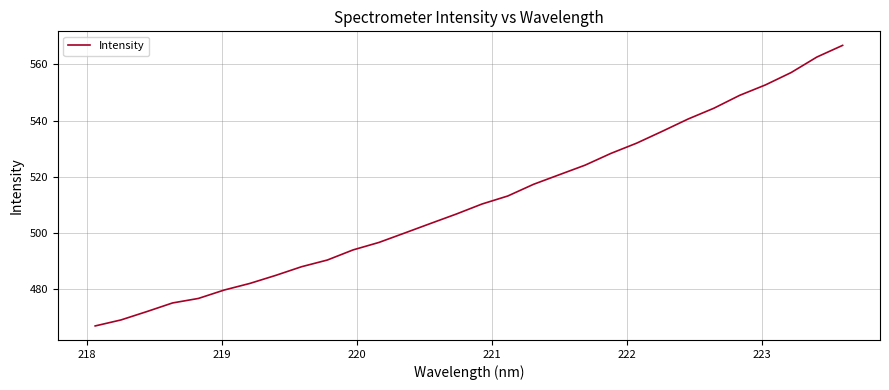

What is the maximum value shown in the chart?

566.8